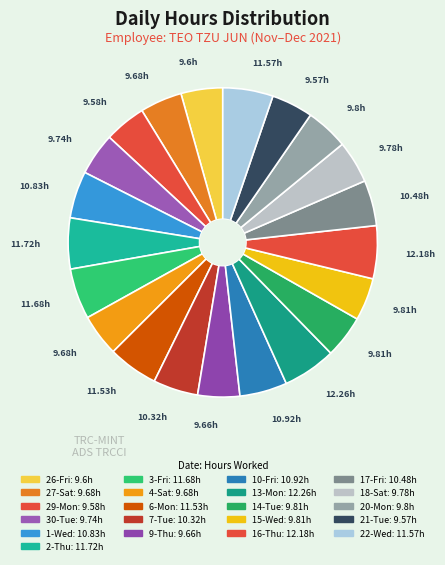

How many segments does this pie chart have?

21